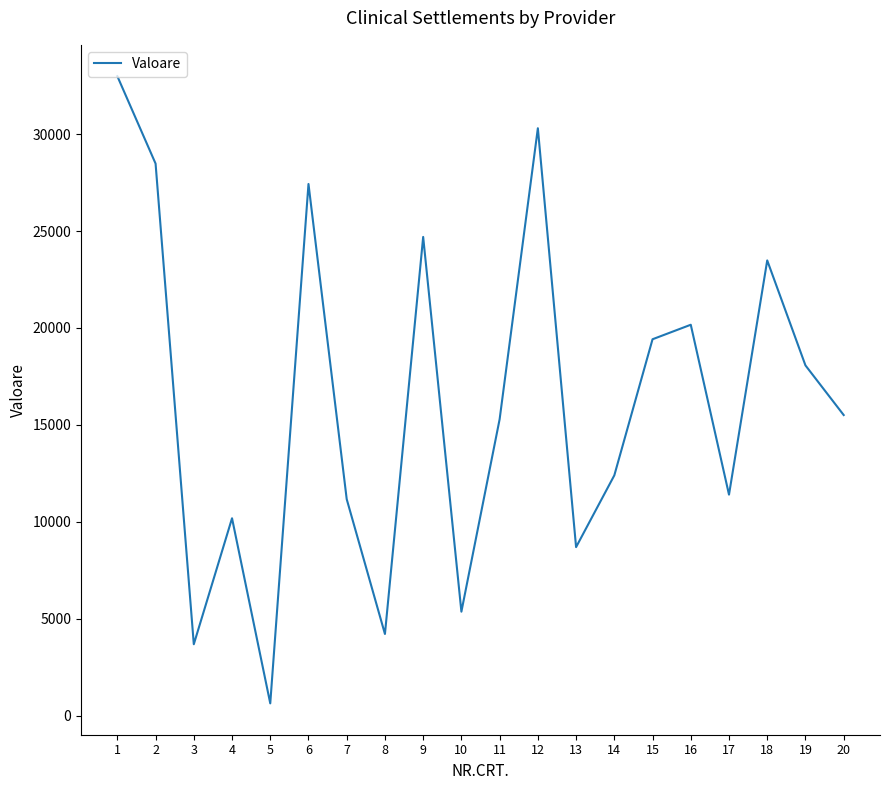

How many values exceed 15505?

10